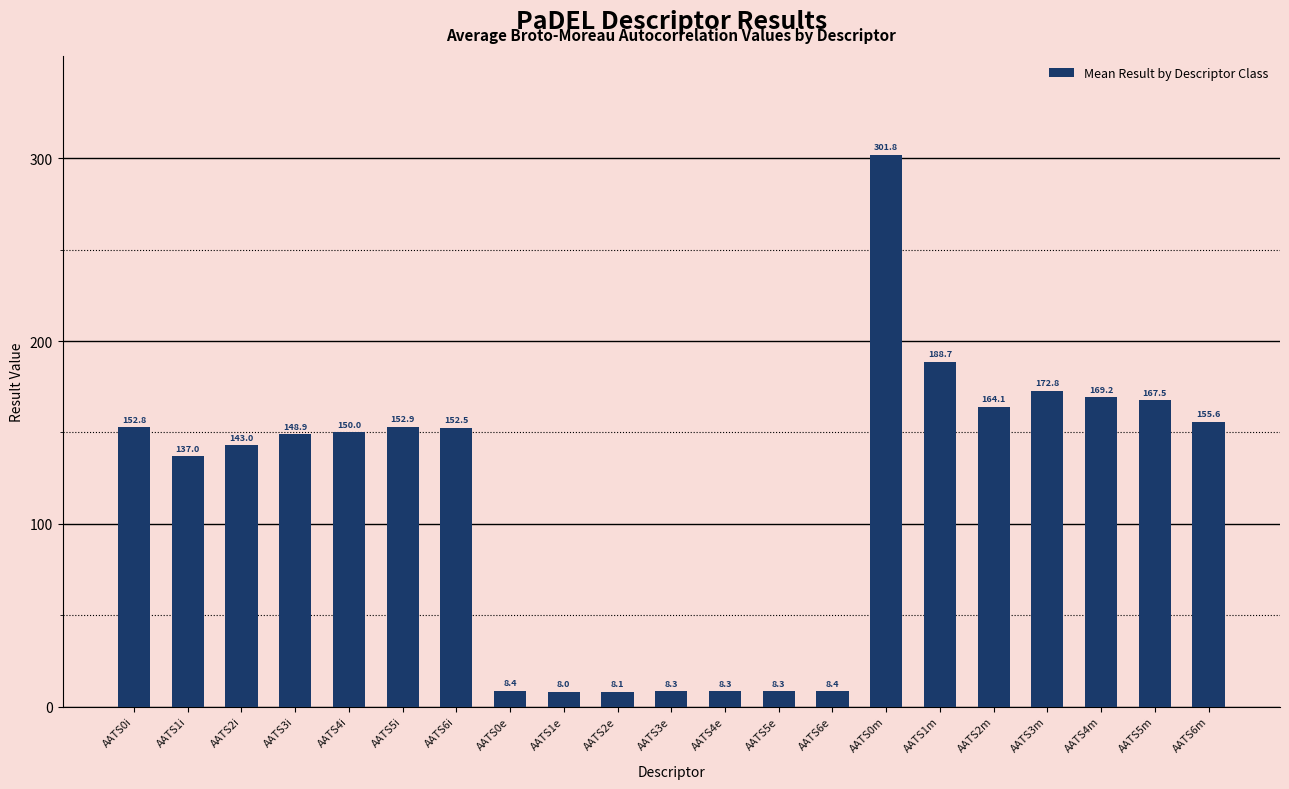

What is the change in value from AATS5e to AATS0m?

+293.5